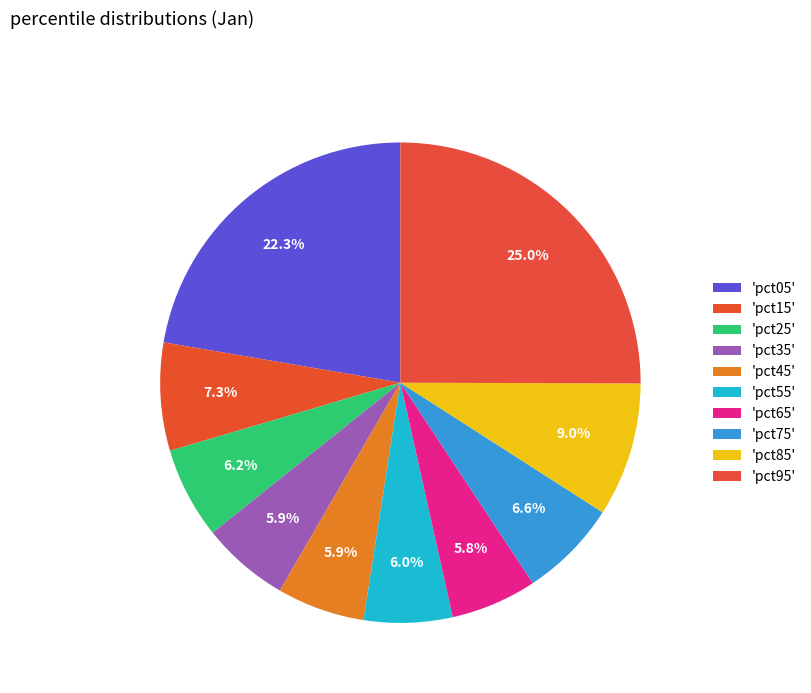

Rank the categories by value from highest to lowest.

pct95, pct05, pct85, pct15, pct75, pct25, pct55, pct45, pct35, pct65